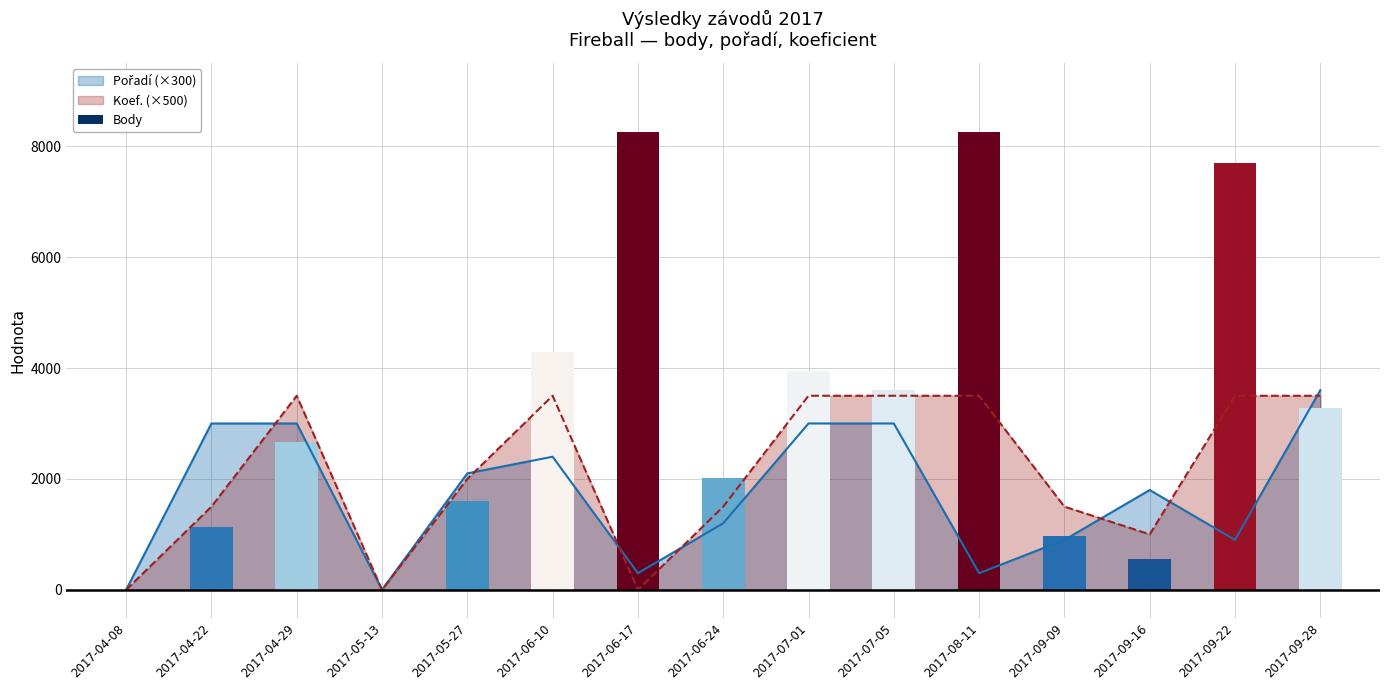

Which category has the lowest value across all series?

2017-04-08